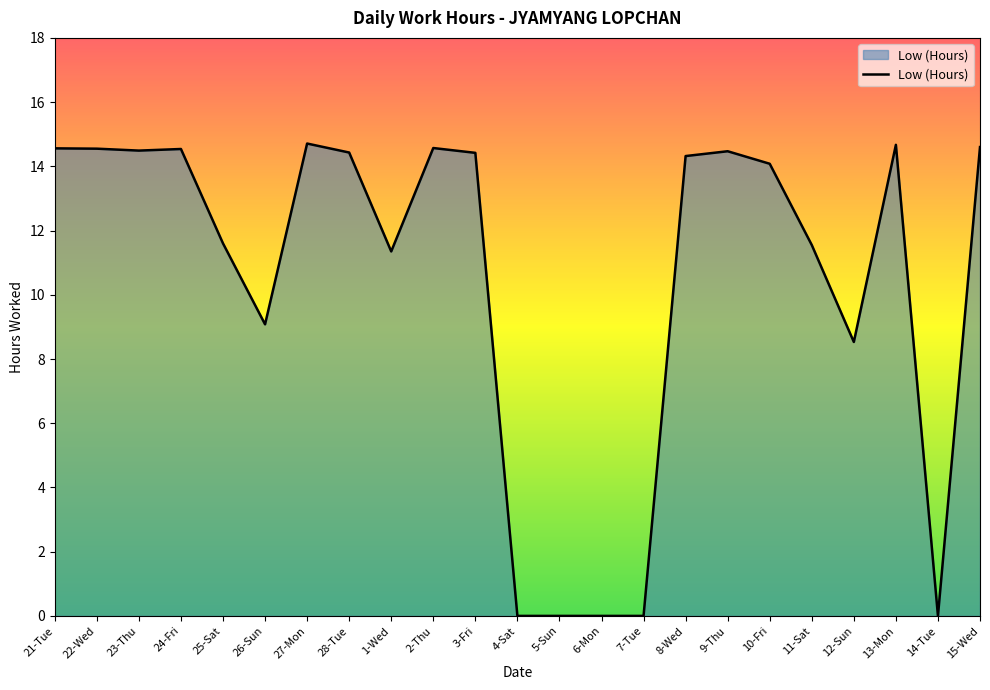

What is the change in value from 3-Fri to 8-Wed?

-0.1